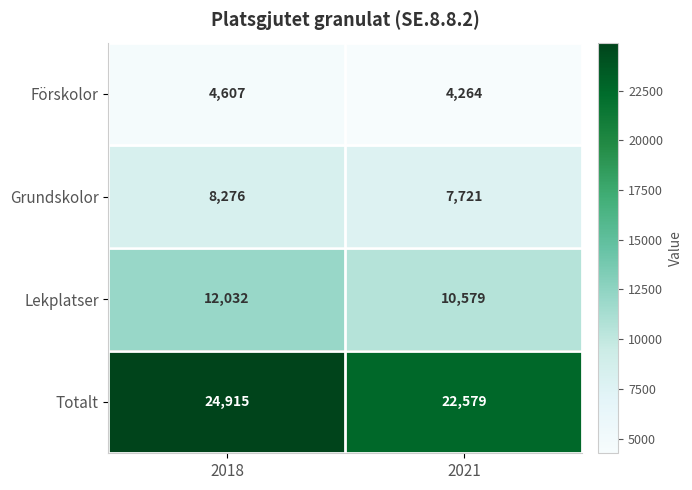

What is the minimum value shown in the chart?

4264